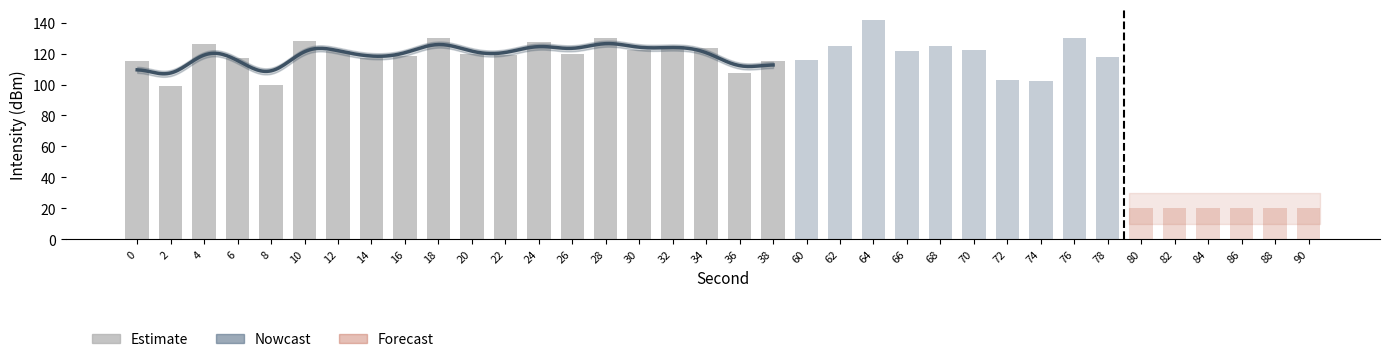

True or false: the data shows 121.6 at 12.

True